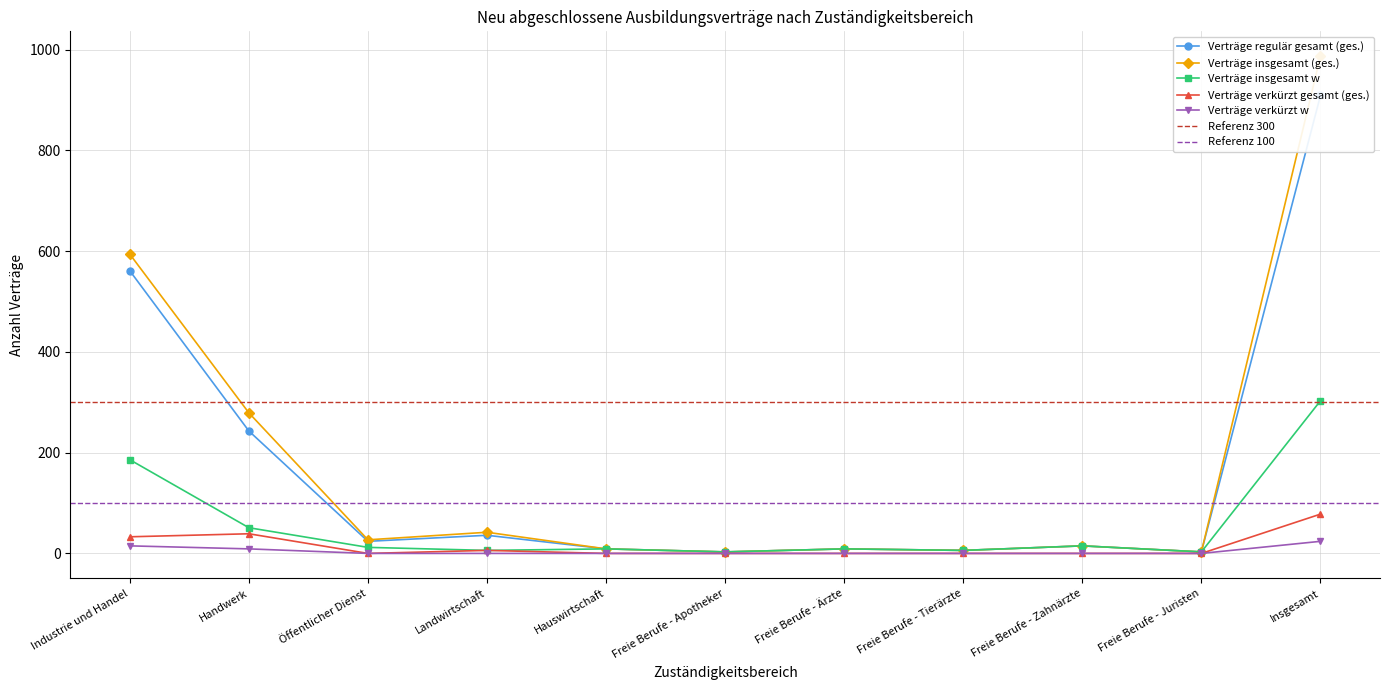

What is the sum of all Verträge insgesamt (ges.) values?

1974